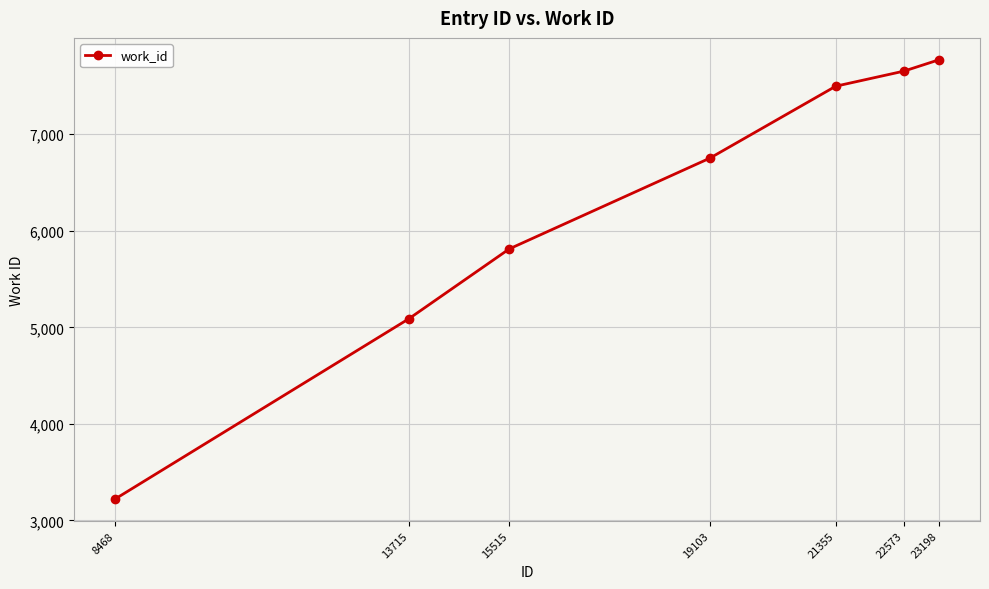

What is the average value?

6257